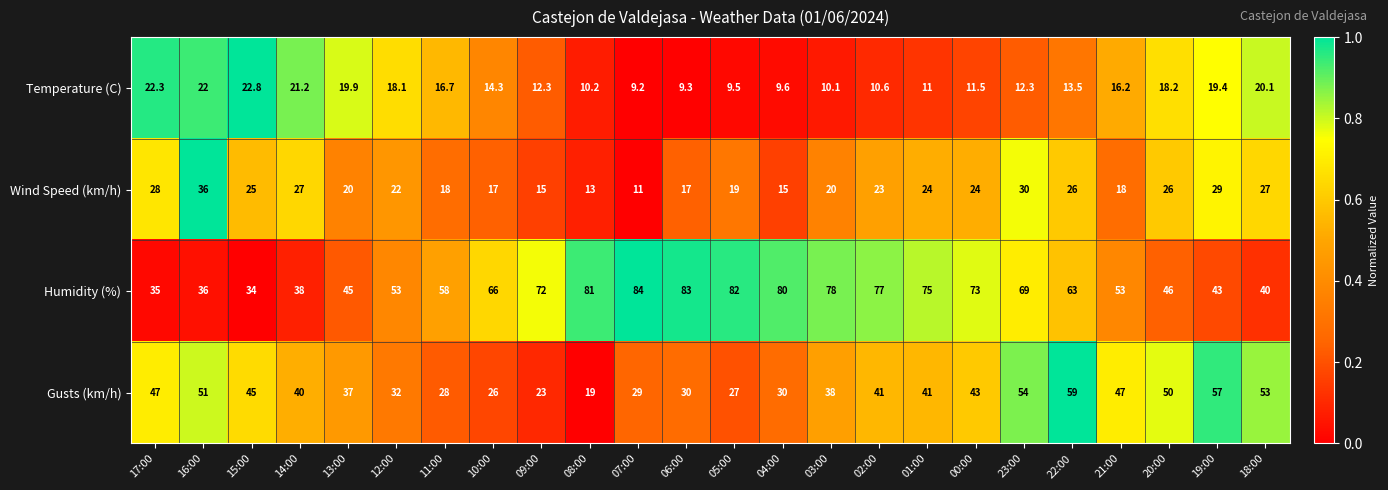

What value does the Wind Speed (km/h) series have at 05:00?

19.0